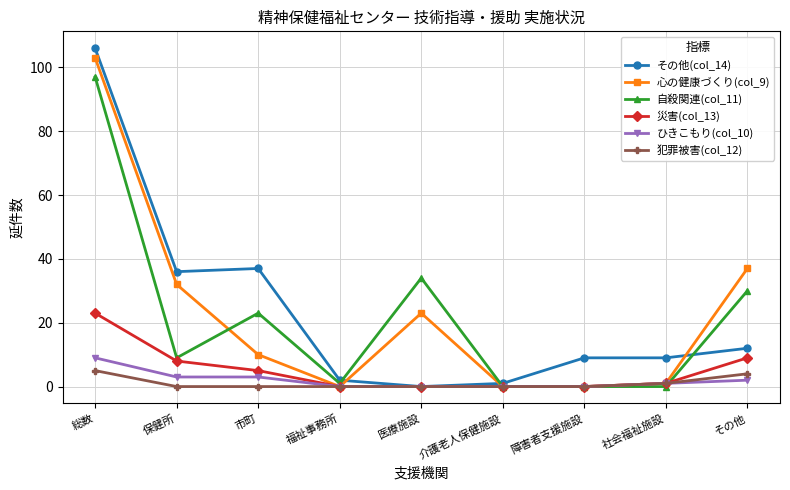

The value of その他(col_14) at その他 is 12. True or false?

True